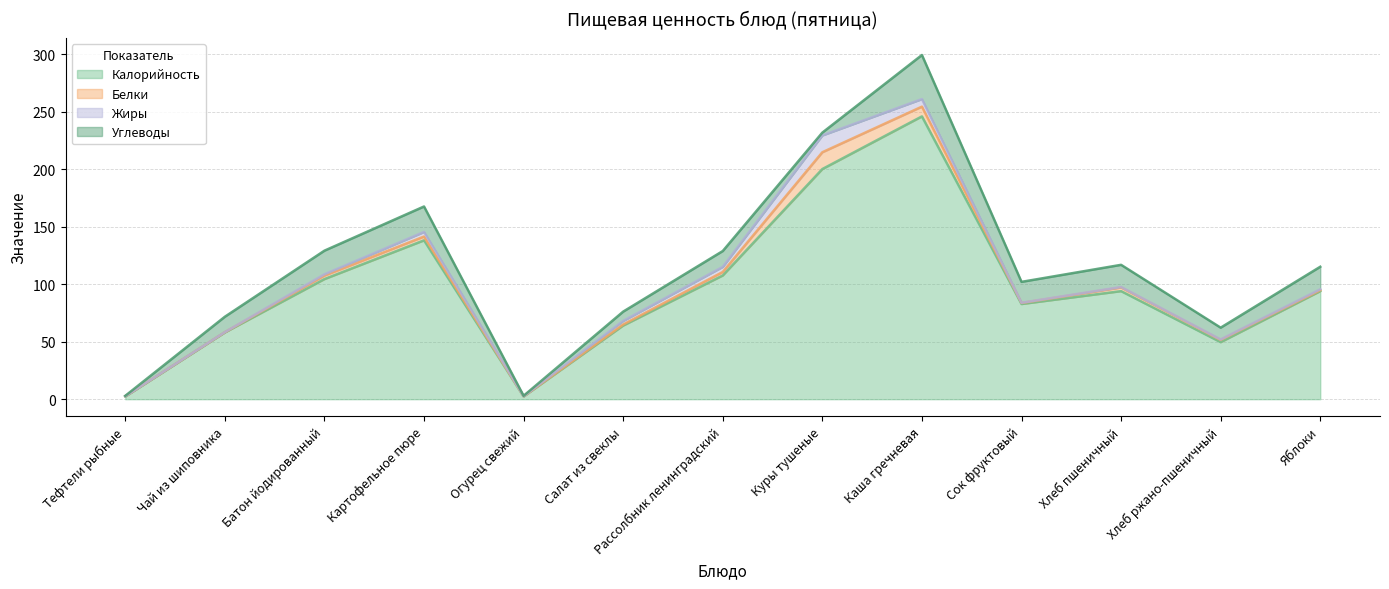

At which category does Белки reach its first local valley?

Огурец свежий